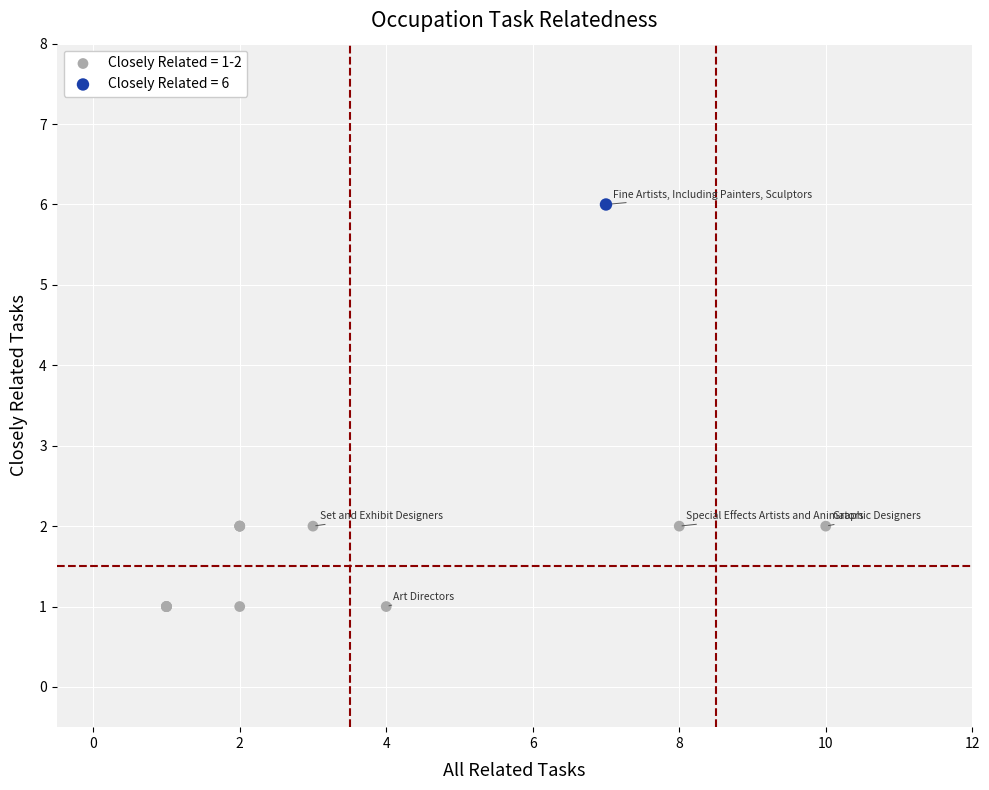

What are all the series names shown in the legend?

Closely Related = 1-2, Closely Related = 6